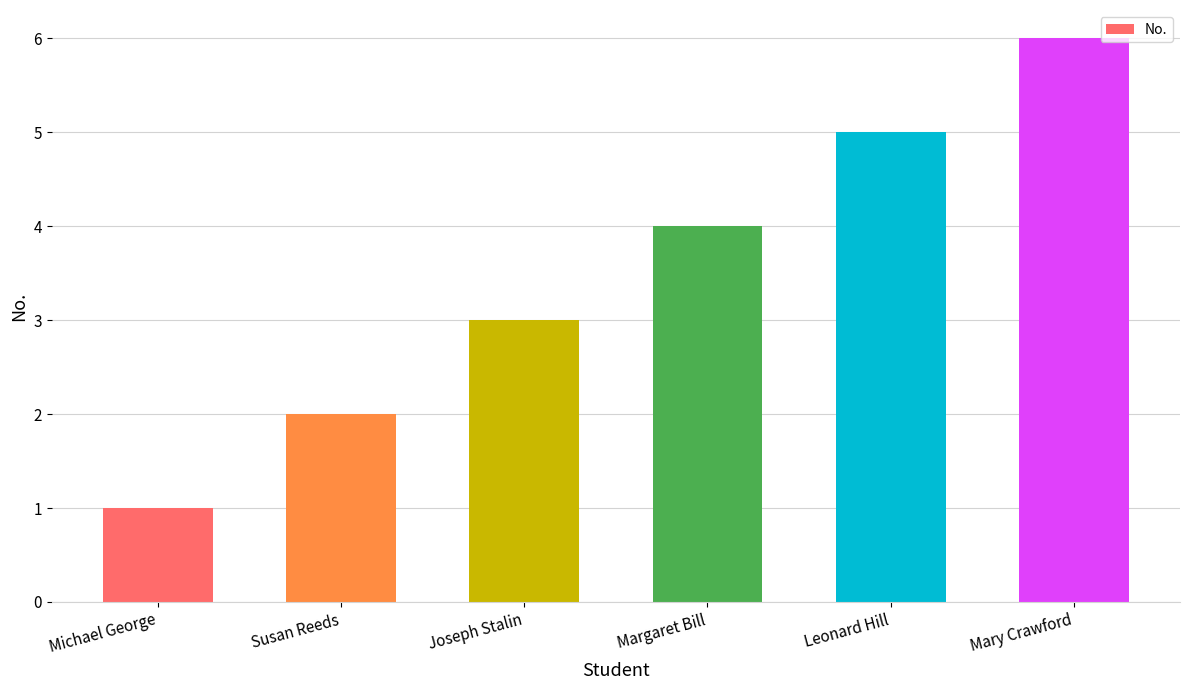

What is the change in value from Leonard Hill to Mary Crawford?

+1